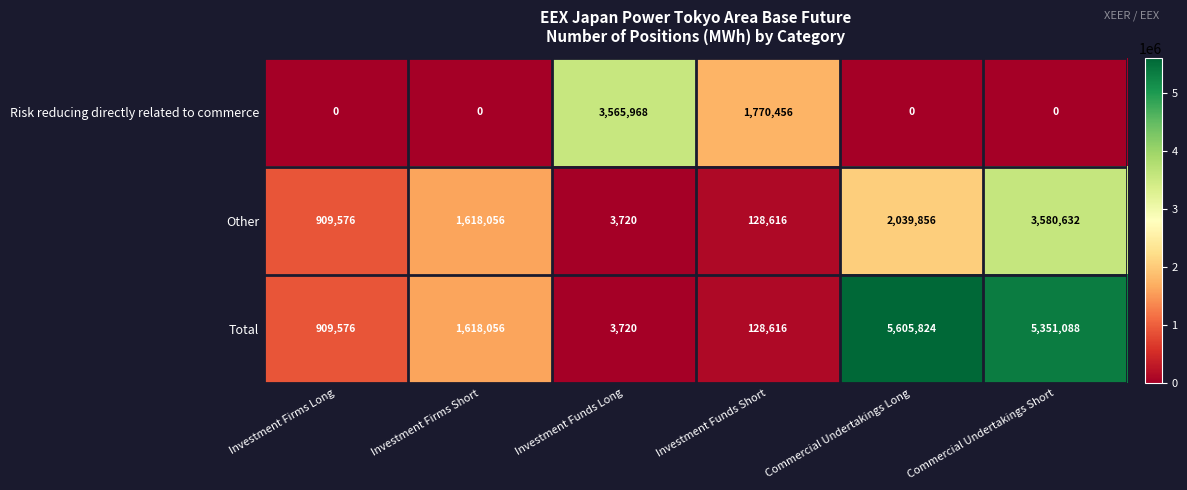

Which series has the largest range (max minus min)?

Total